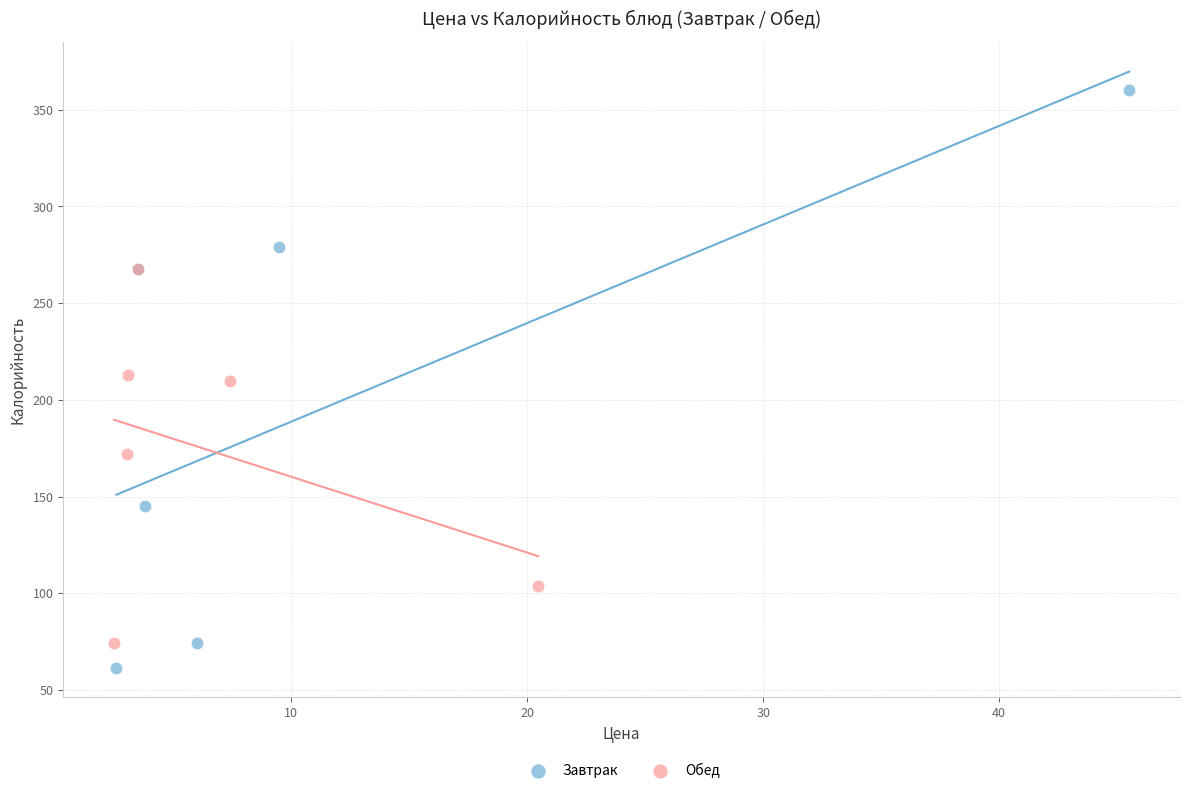

Which series reaches the maximum Y coordinate?

Завтрак